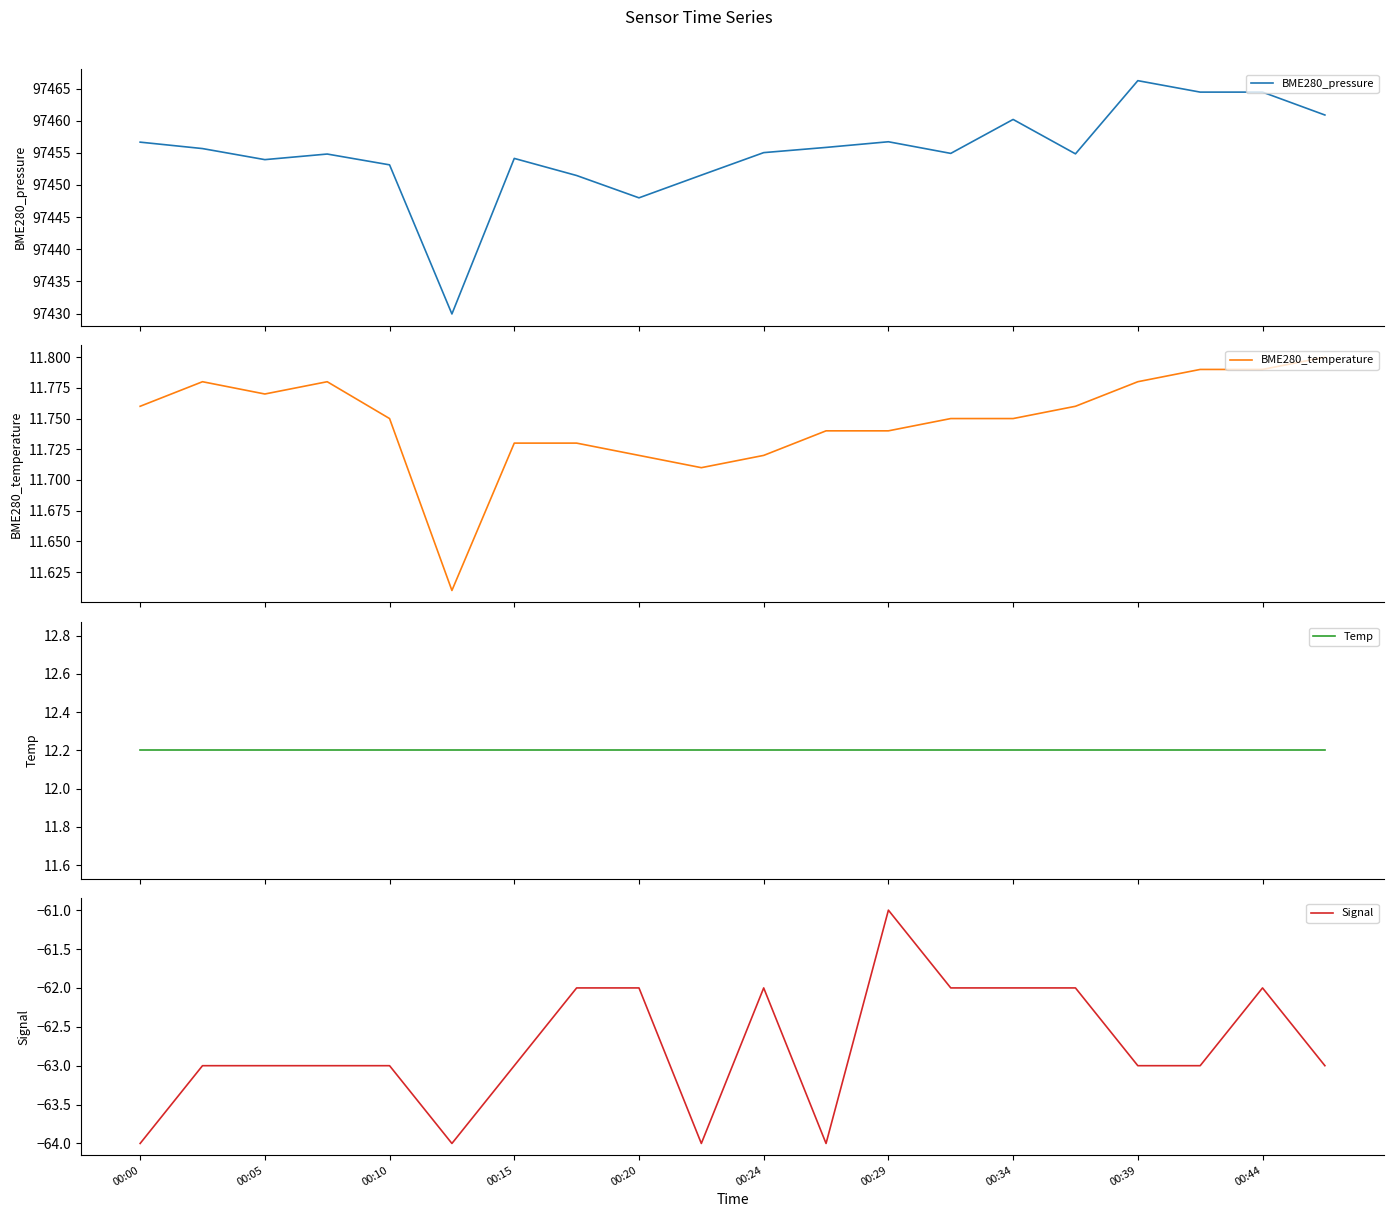

What is the lowest value of the BME280_pressure series?

97429.9